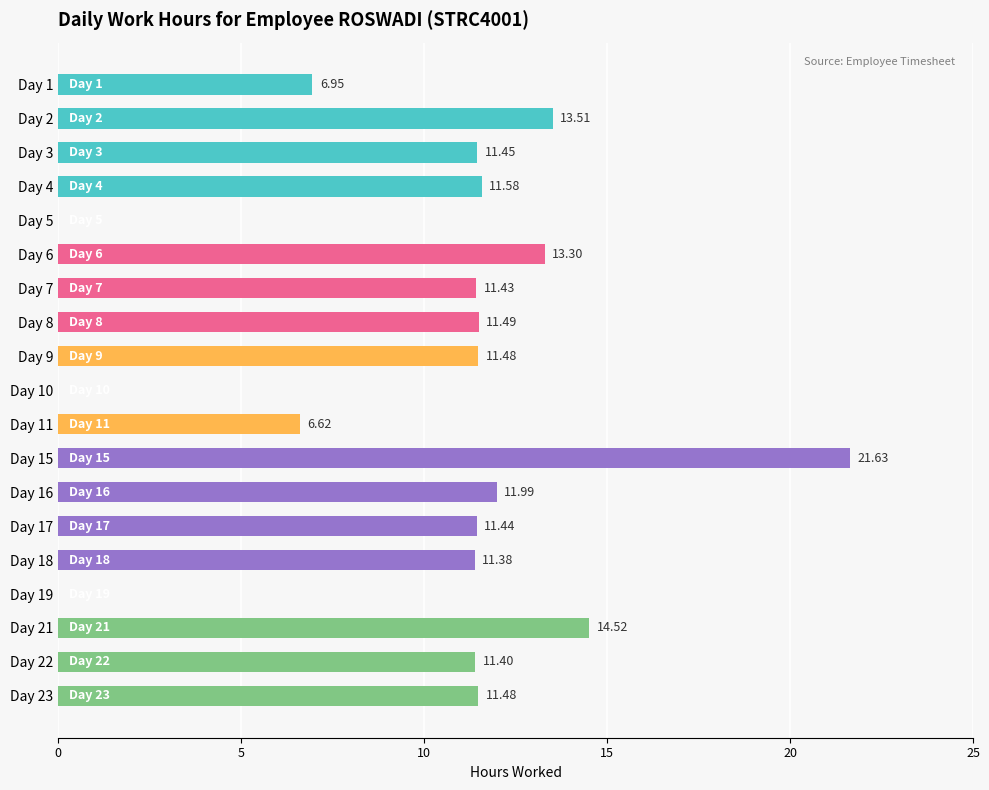

How many values are above zero?

16